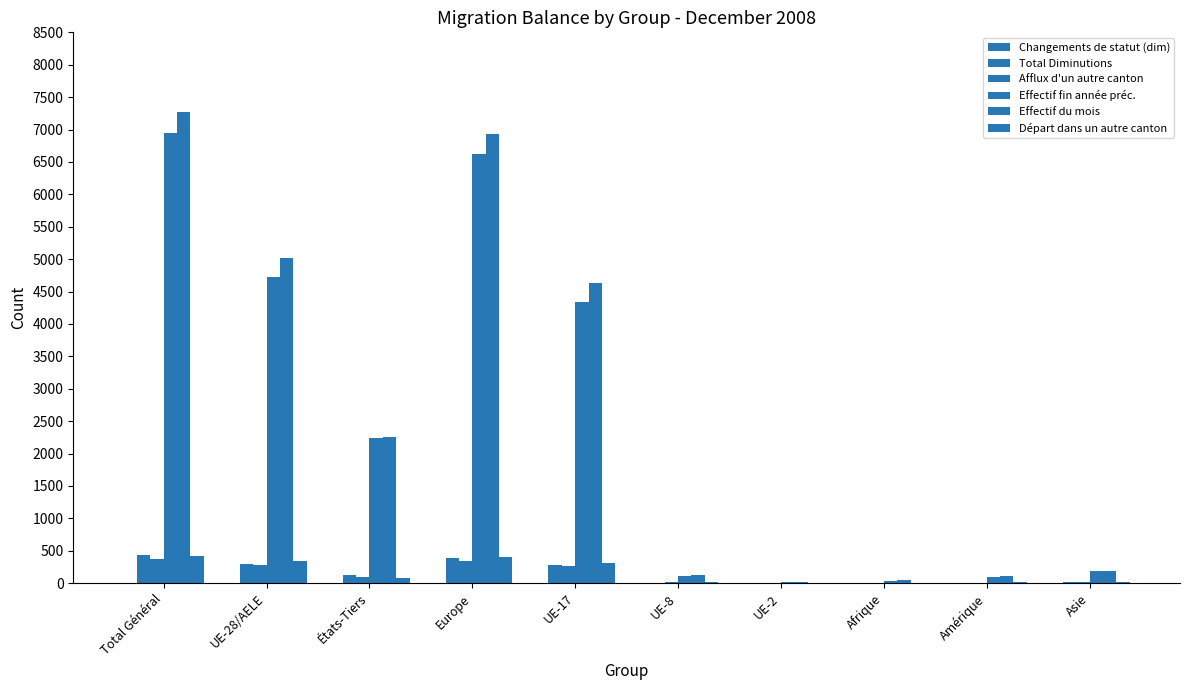

Count the number of categories in the chart.

10